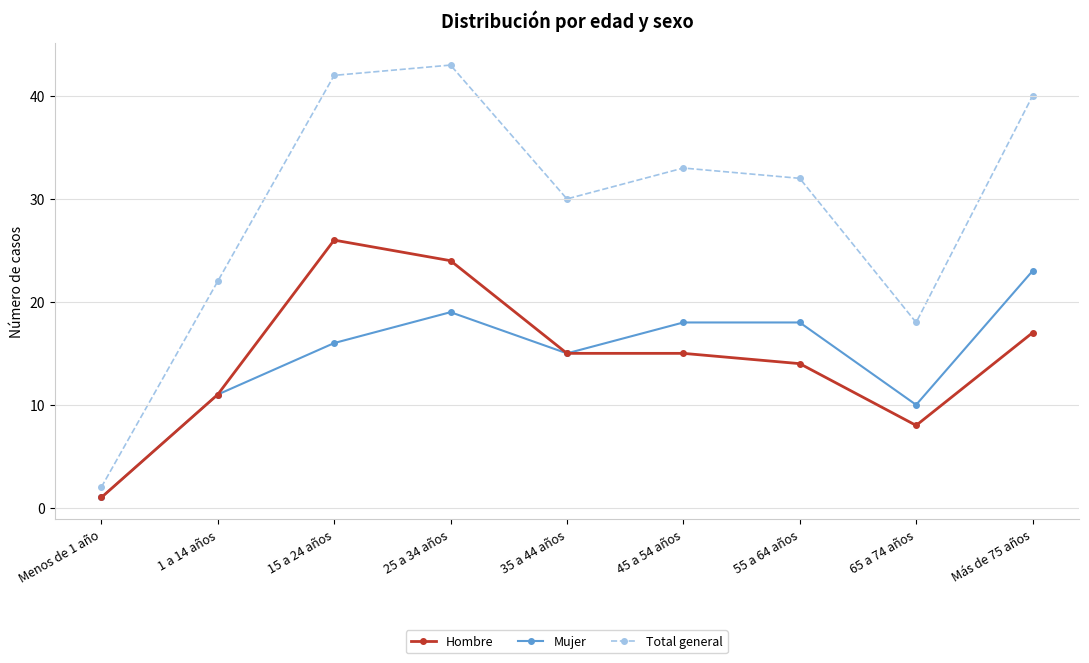

What is the minimum value shown in the chart?

1